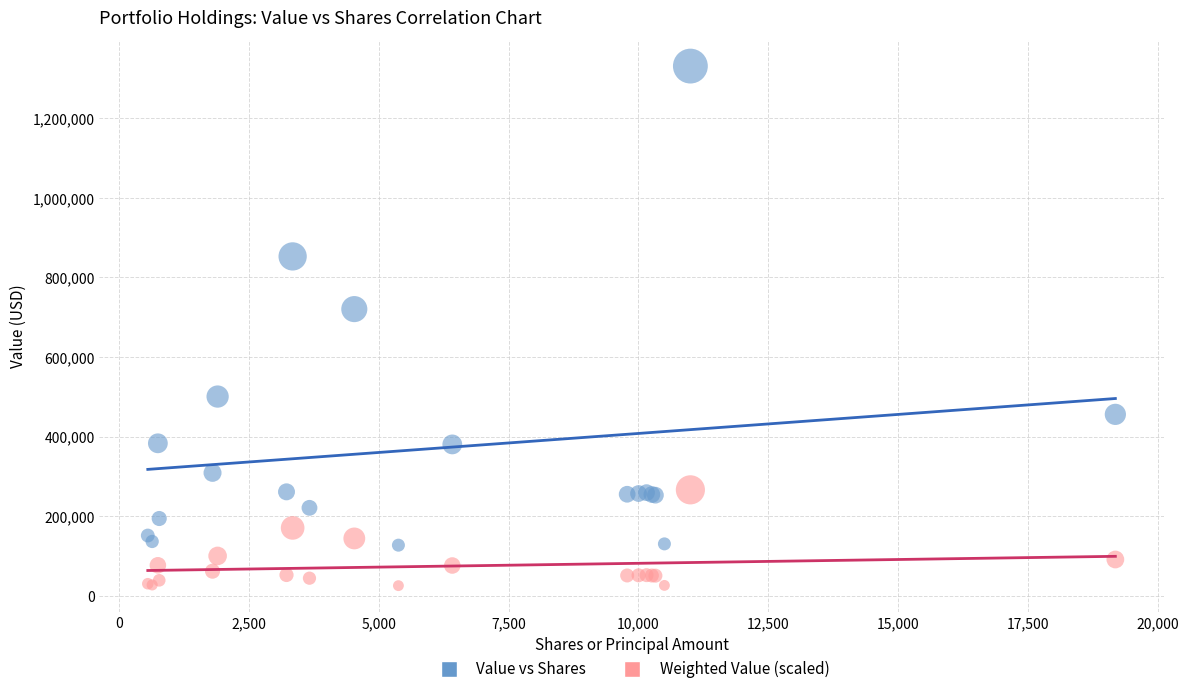

Which series contains the lowest Y value?

Weighted Value (scaled)